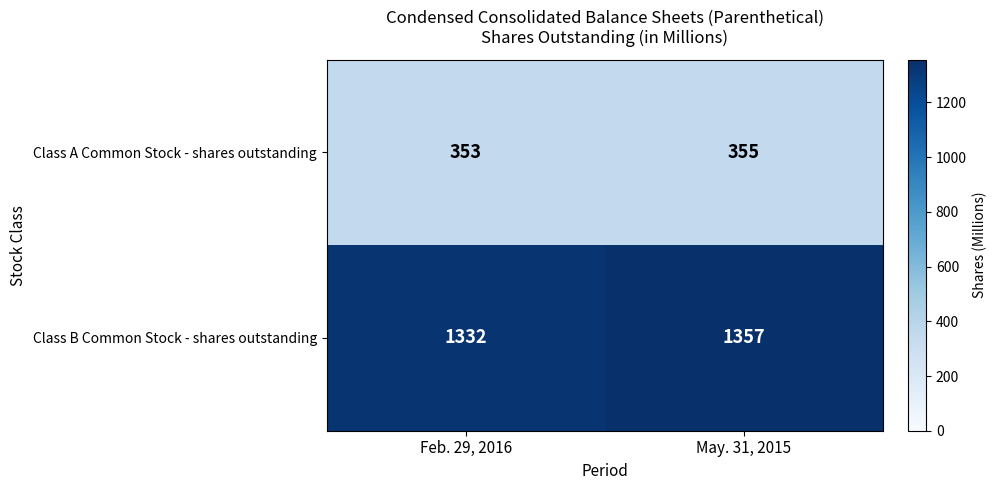

Is it true that Class A Common Stock - shares outstanding equals 353 at Feb. 29, 2016?

True